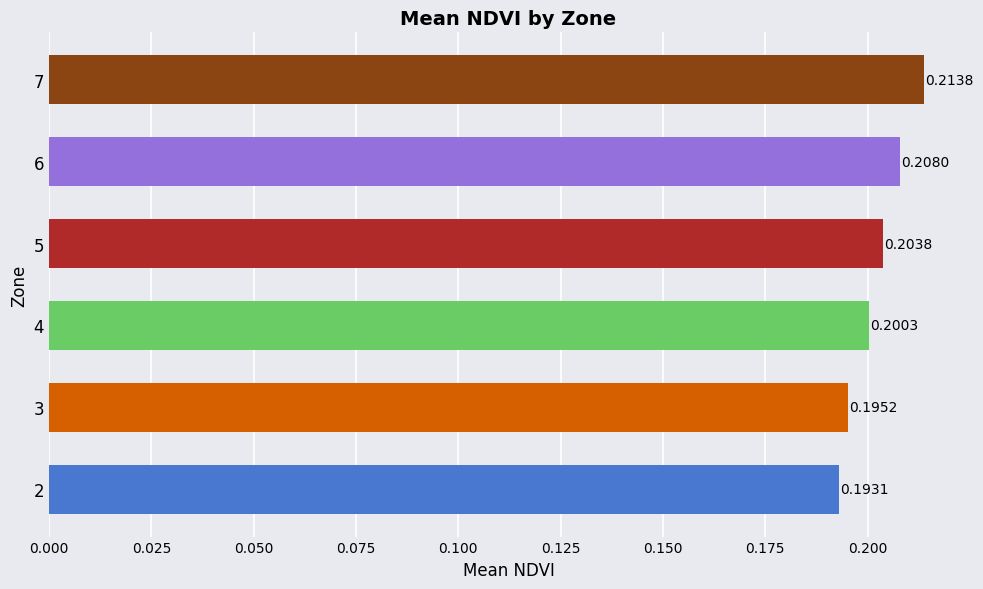

Between 3 and 7, which is larger?

7